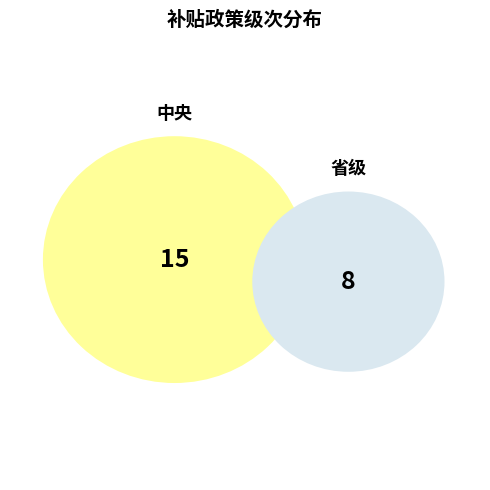

Is 中央 the majority of the pie?

Yes